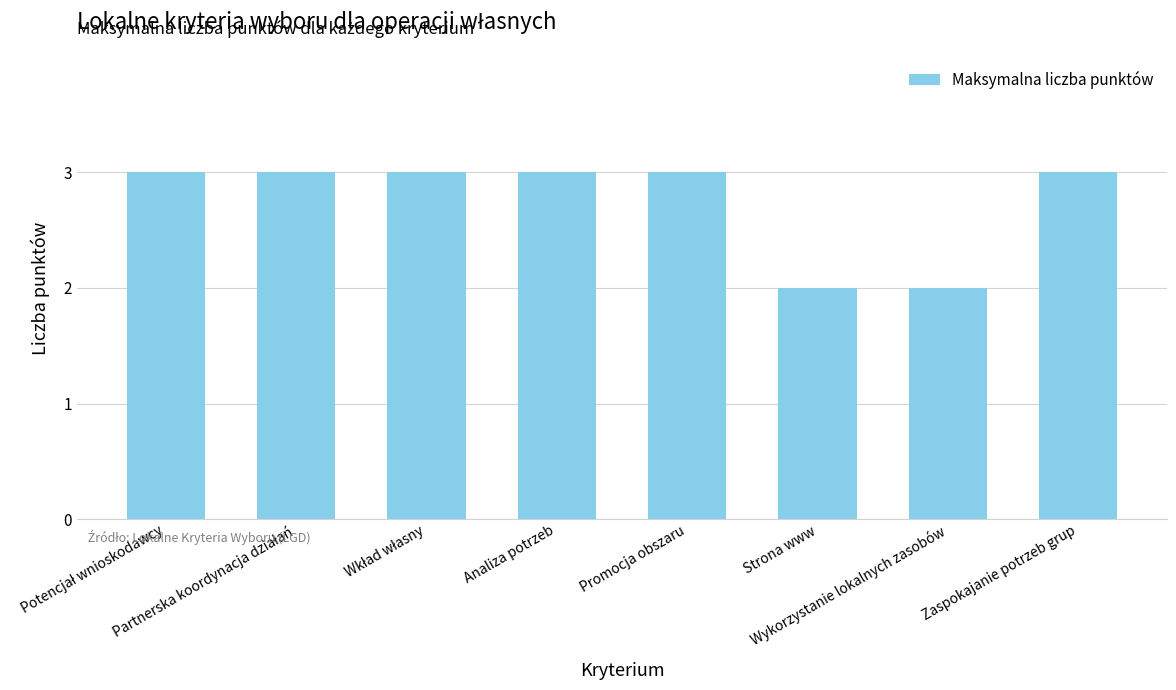

What is the greatest value displayed?

3